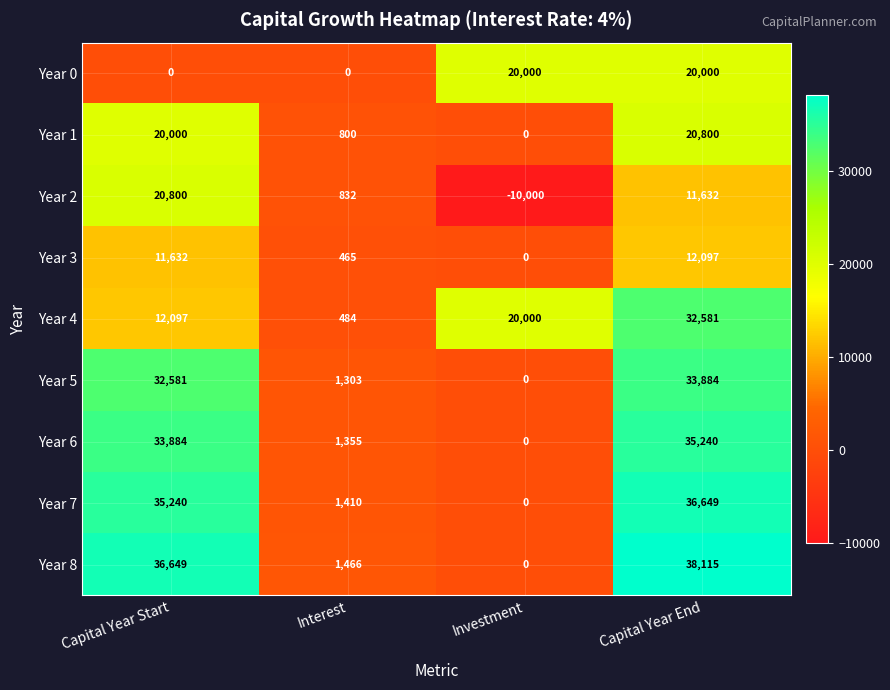

What is the spread (max minus min) of values at Capital Year Start?

36649